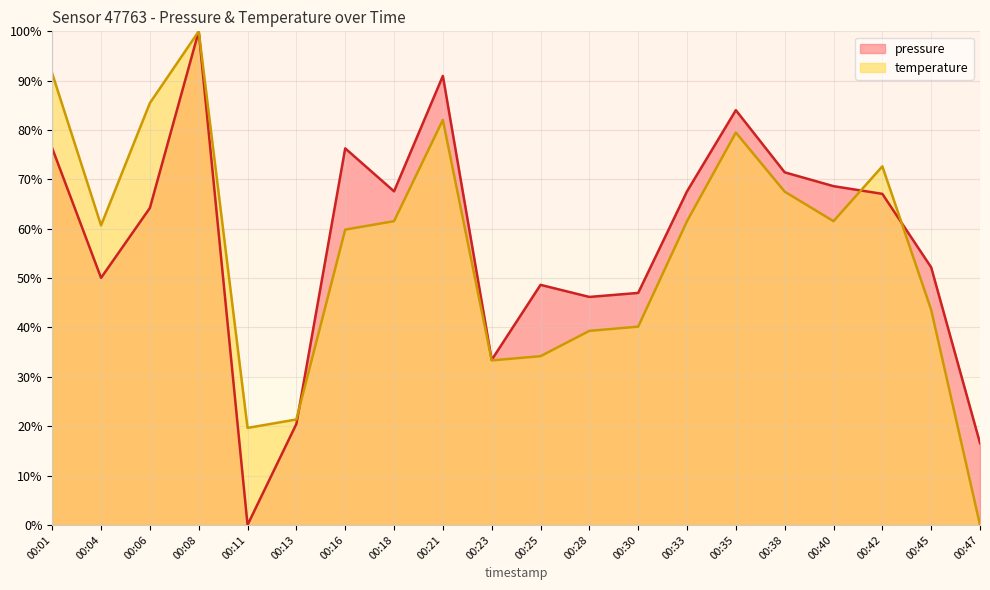

Where is temperature nearest to the value 50?

00:45